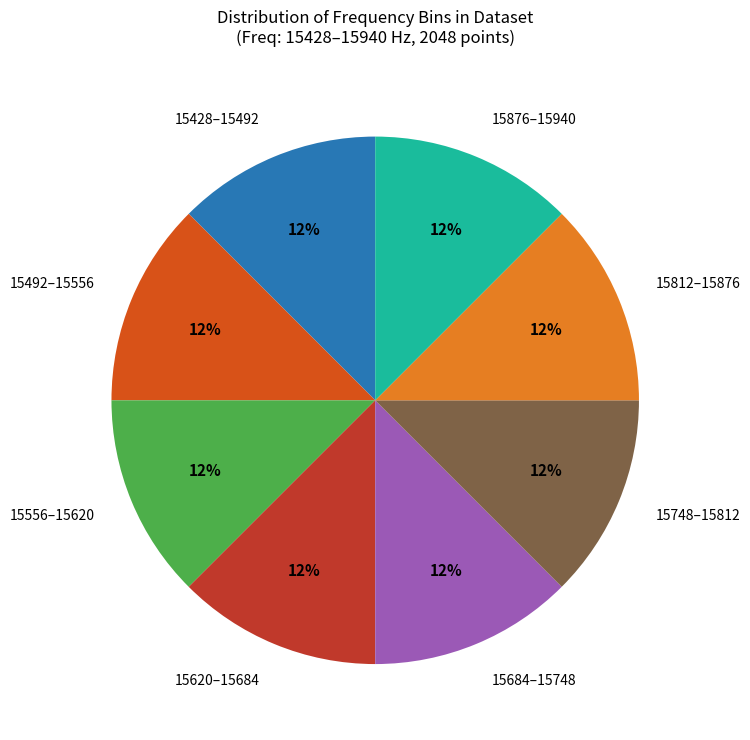

Is there any slice that represents more than half of the pie?

No